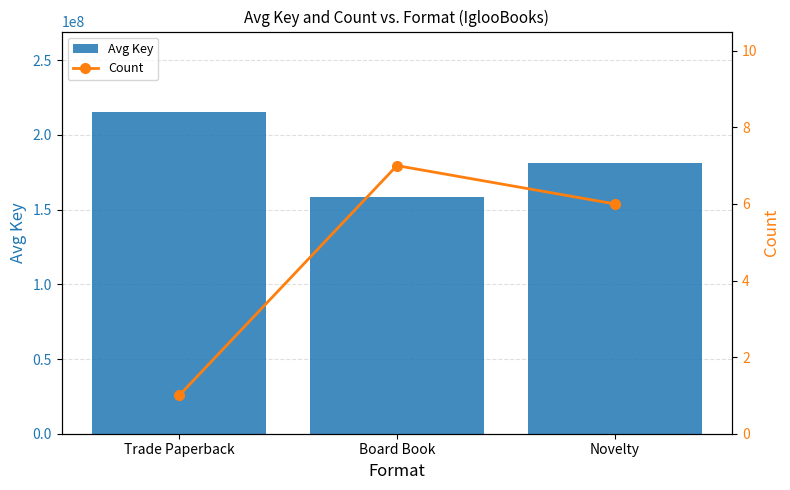

What is the difference between the maximum and minimum values in the Avg Key series?

57083582